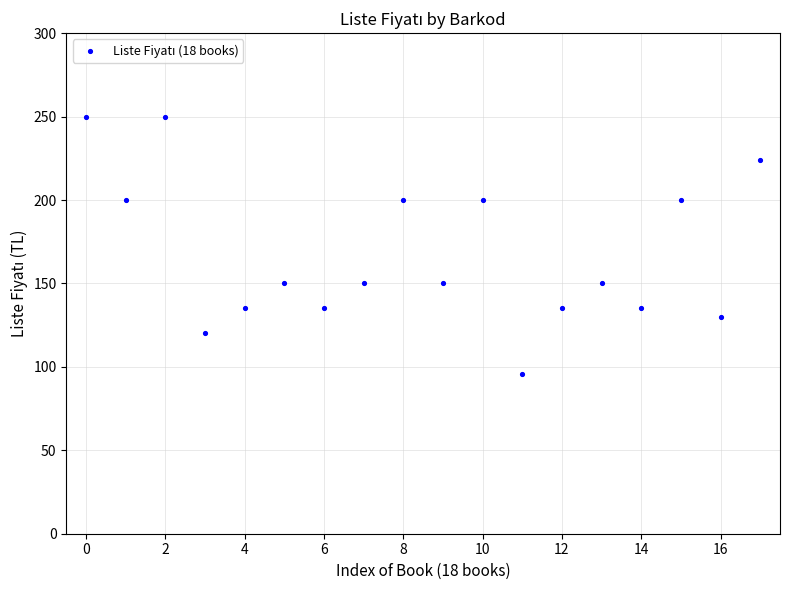

What is the range of Y values (max minus min)?

154